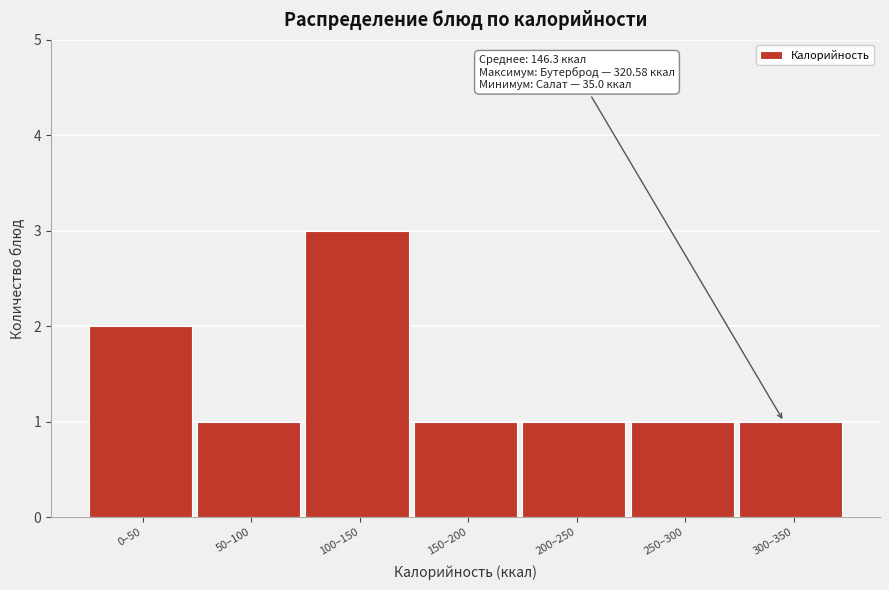

Reading left to right, transcribe all the data shown in this chart.

0–50=2	50–100=1	100–150=3	150–200=1	200–250=1	250–300=1	300–350=1